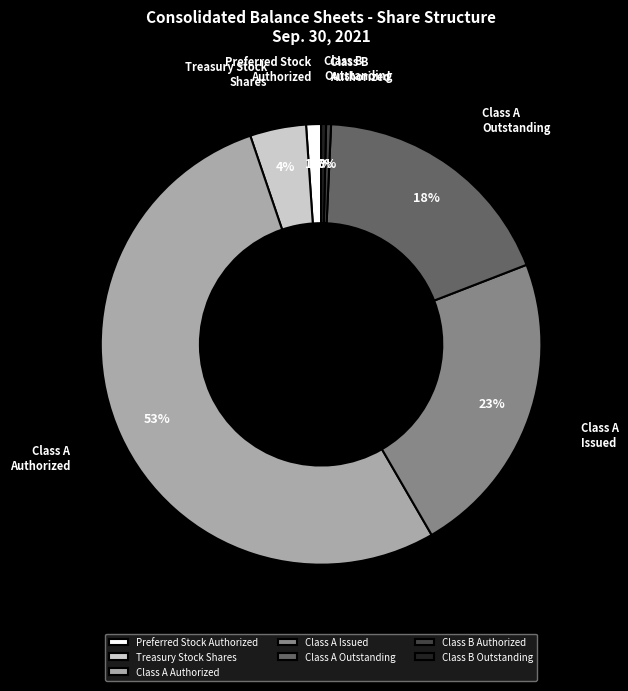

Which has a higher value, Class A Authorized or Class A Issued?

Class A Authorized